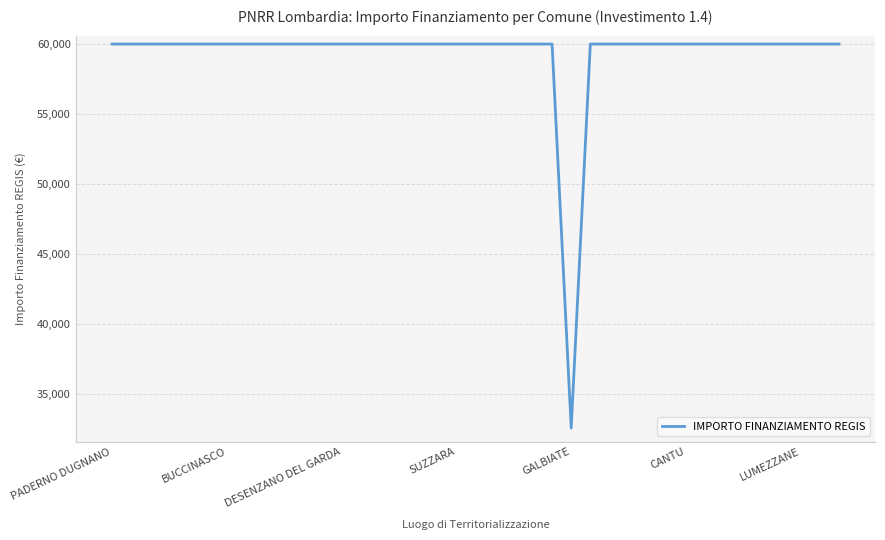

What is the greatest value displayed?

59966